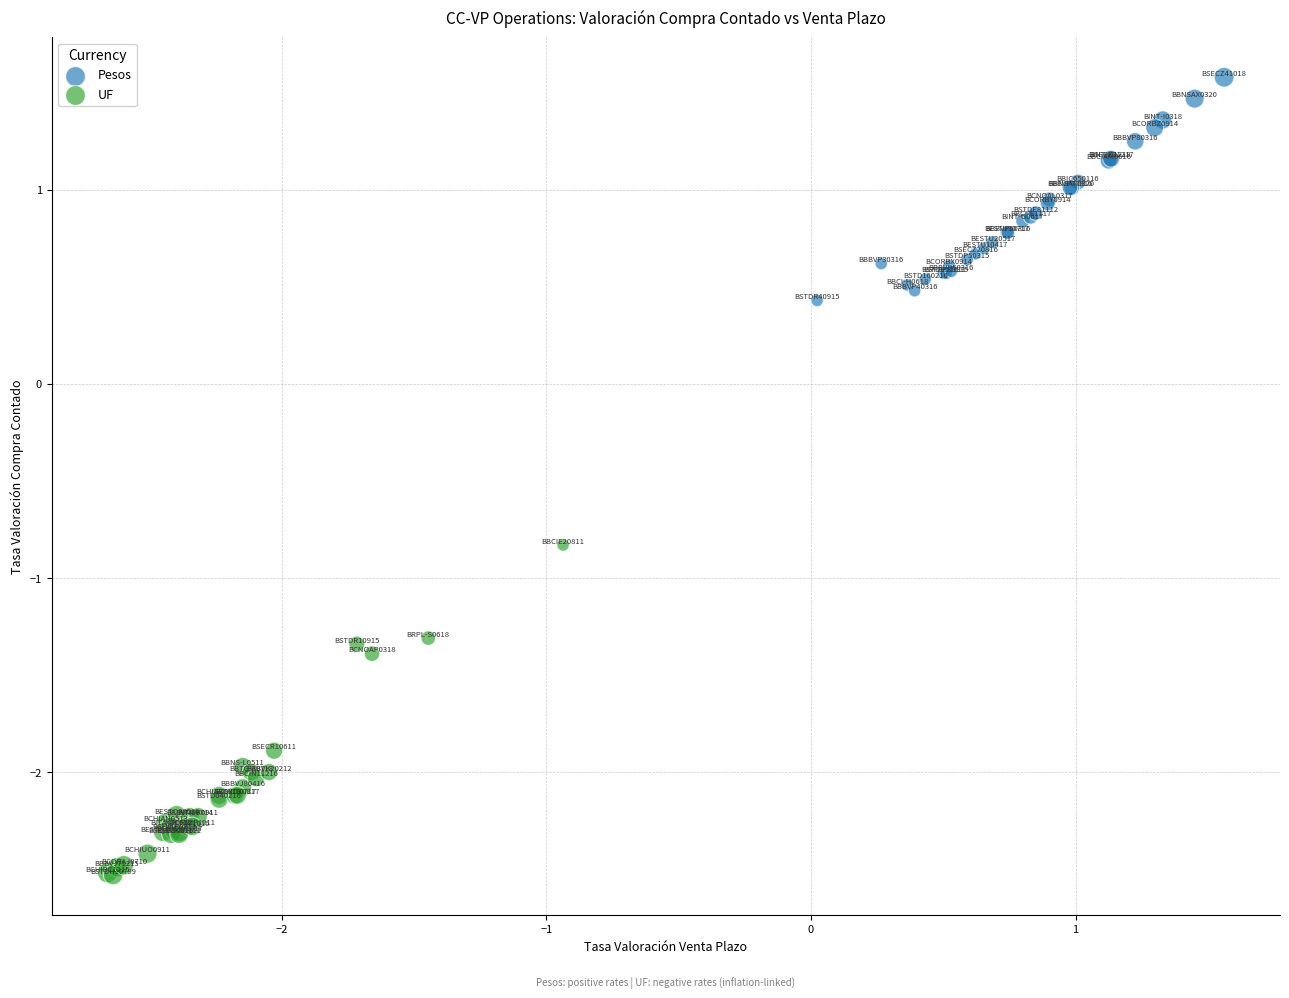

Which series reaches the minimum Y coordinate?

UF